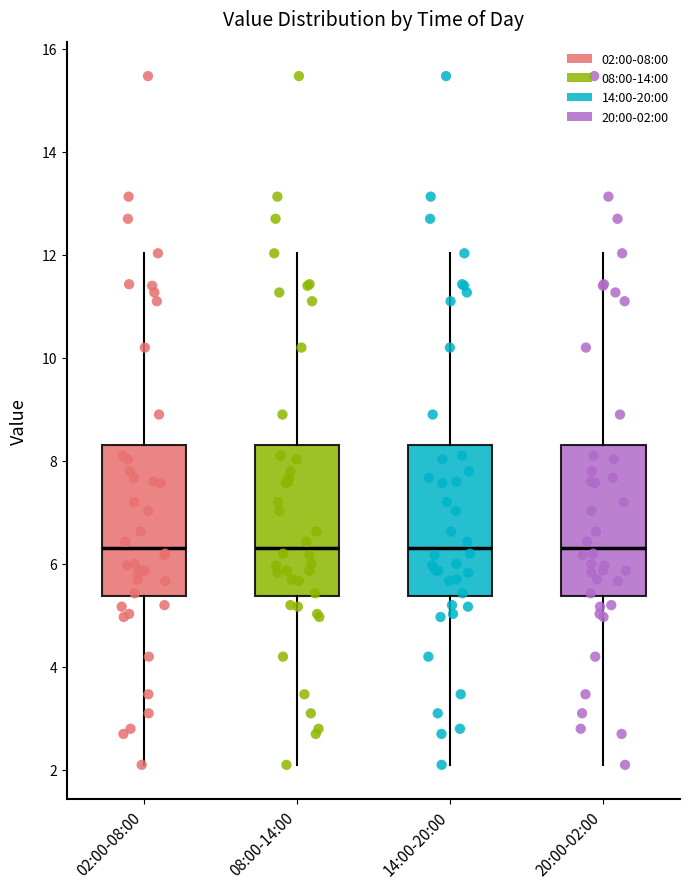

Reading left to right, read every box against the y-axis: the position of its median line, the range the box covers, and the ends of its whiskers. The values are not printed on the chart, so give them approximately, as read against the axis.

02:00-08:00: median 6.4, box 5.4 to 8.4, whiskers 2.2 to 12.0
08:00-14:00: median 6.4, box 5.4 to 8.4, whiskers 2.2 to 12.0
14:00-20:00: median 6.4, box 5.4 to 8.4, whiskers 2.2 to 12.0
20:00-02:00: median 6.4, box 5.4 to 8.4, whiskers 2.2 to 12.0